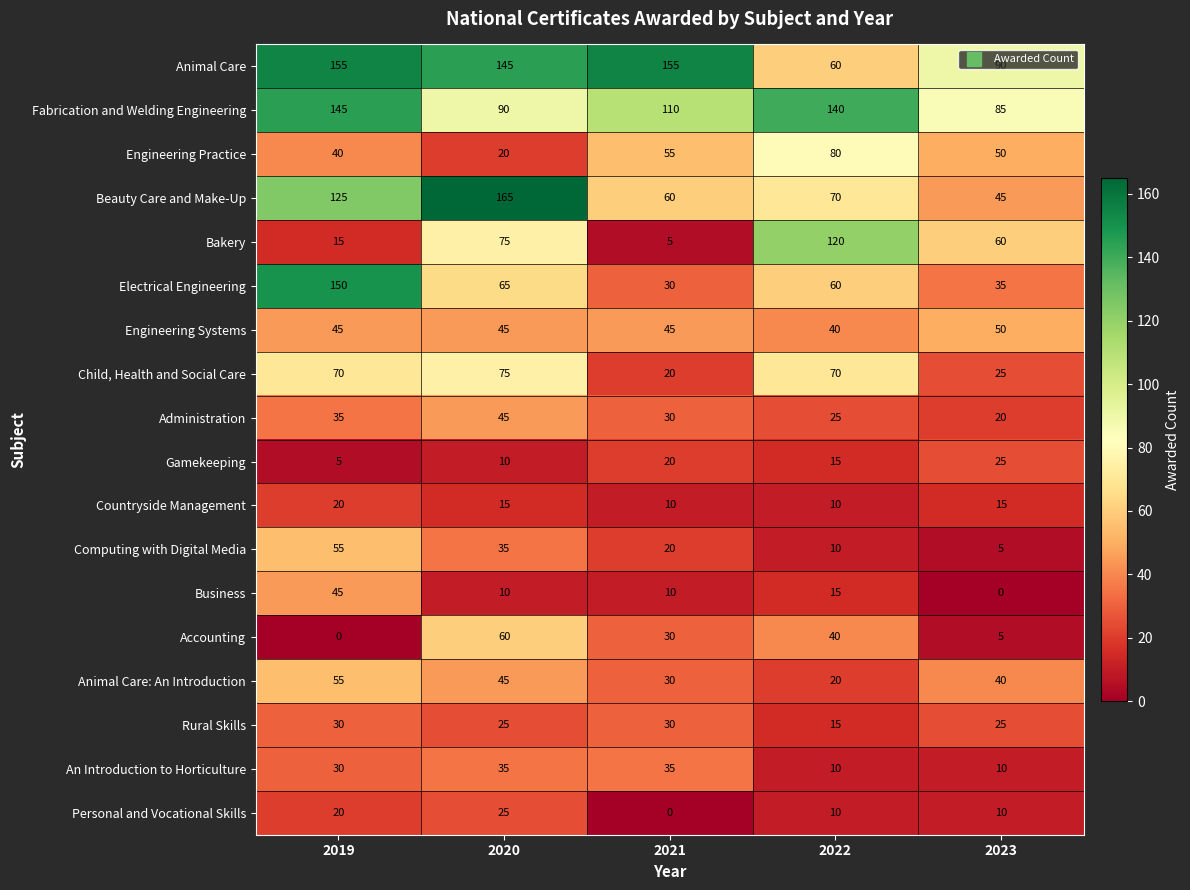

The Rural Skills series shows 25 at 2023. True or false?

True